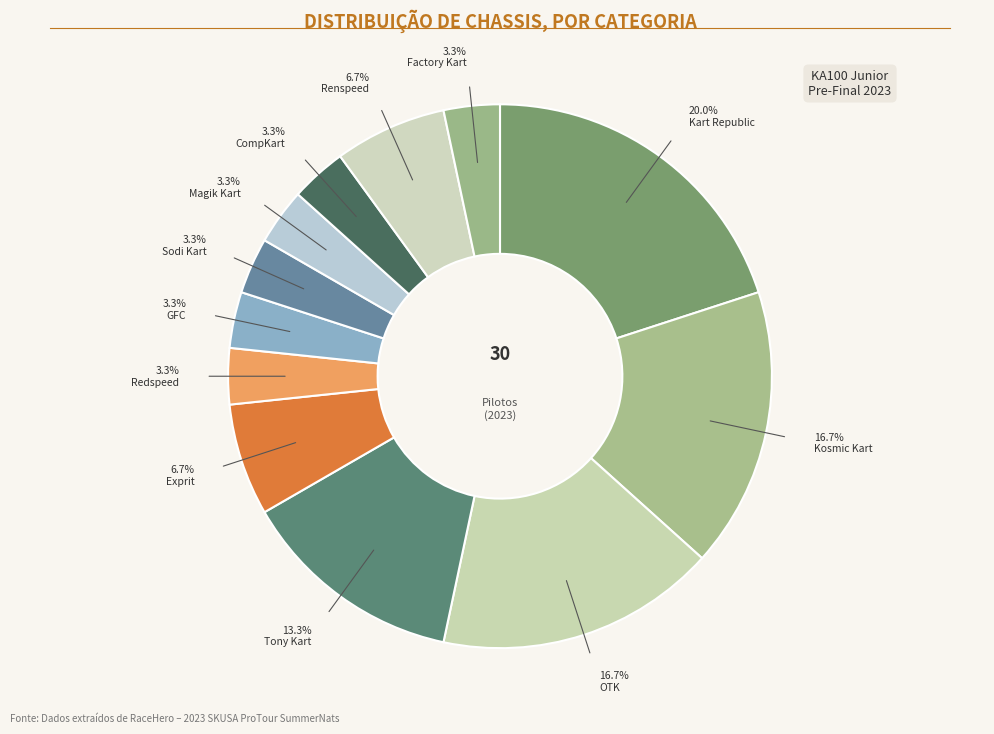

Is there a majority slice in this chart?

No